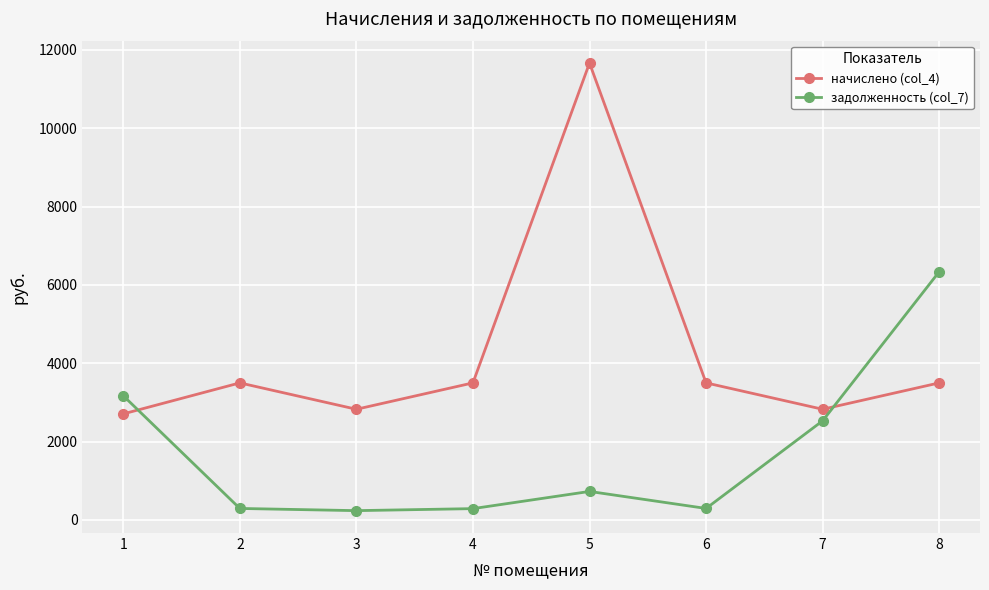

What is the lowest value of the задолженность (col_7) series?

235.3